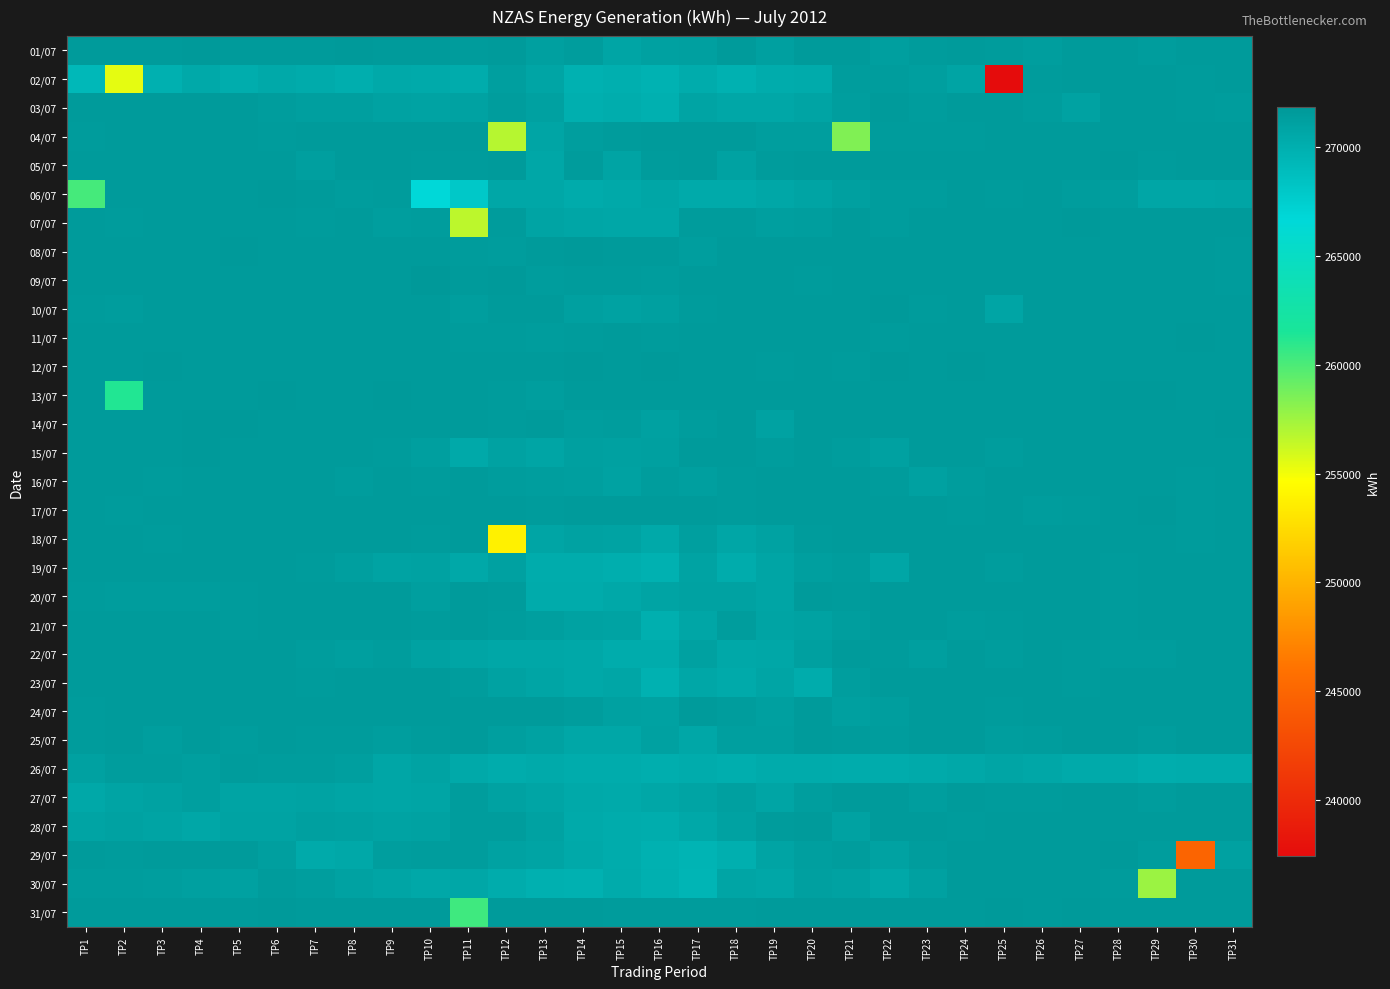

Reading right to left, transcribe all the data shown in this chart.

01/07: TP31=271606	TP30=271604	TP29=271479	TP28=271635	TP27=271654	TP26=271371	TP25=271535	TP24=271609	TP23=271554	TP22=271311	TP21=271607	TP20=271621	TP19=271217	TP18=271619	TP17=271235	TP16=271125	TP15=270805	TP14=271402	TP13=271226	TP12=271588	TP11=271544	TP10=271616	TP9=271598	TP8=271666	TP7=271614	TP6=271608	TP5=271592	TP4=271656	TP3=271608	TP2=271620	TP1=271622
02/07: TP31=271628	TP30=271582	TP29=271616	TP28=271628	TP27=271654	TP26=271566	TP25=237426	TP24=270867	TP23=271316	TP22=271450	TP21=271444	TP20=270347	TP19=270253	TP18=269845	TP17=270245	TP16=269753	TP15=270019	TP14=269831	TP13=270823	TP12=271261	TP11=270283	TP10=270397	TP9=270481	TP8=270103	TP7=270367	TP6=270475	TP5=270129	TP4=270467	TP3=269925	TP2=255409	TP1=269236
03/07: TP31=271504	TP30=271556	TP29=271614	TP28=271608	TP27=271106	TP26=271454	TP25=271608	TP24=271618	TP23=271436	TP22=271628	TP21=271320	TP20=270859	TP19=270603	TP18=270665	TP17=270905	TP16=269951	TP15=270139	TP14=270011	TP13=271149	TP12=271458	TP11=271096	TP10=270961	TP9=271110	TP8=271278	TP7=271288	TP6=271508	TP5=271610	TP4=271608	TP3=271628	TP2=271618	TP1=271604
04/07: TP31=271614	TP30=271624	TP29=271594	TP28=271594	TP27=271614	TP26=271622	TP25=271606	TP24=271542	TP23=271542	TP22=271584	TP21=258471	TP20=271362	TP19=271358	TP18=271640	TP17=271638	TP16=271602	TP15=271564	TP14=271326	TP13=270788	TP12=256808	TP11=271626	TP10=271614	TP9=271602	TP8=271634	TP7=271626	TP6=271586	TP5=271610	TP4=271620	TP3=271636	TP2=271596	TP1=271582
05/07: TP31=271614	TP30=271590	TP29=271584	TP28=271664	TP27=271630	TP26=271594	TP25=271598	TP24=271626	TP23=271632	TP22=271606	TP21=271610	TP20=271628	TP19=271528	TP18=271056	TP17=271600	TP16=271582	TP15=270892	TP14=271582	TP13=270581	TP12=271620	TP11=271562	TP10=271572	TP9=271608	TP8=271634	TP7=271310	TP6=271600	TP5=271624	TP4=271606	TP3=271620	TP2=271598	TP1=271622
06/07: TP31=270802	TP30=270734	TP29=270744	TP28=271360	TP27=271422	TP26=271604	TP25=271584	TP24=271602	TP23=271418	TP22=271500	TP21=271184	TP20=270892	TP19=270645	TP18=270393	TP17=270387	TP16=270728	TP15=270505	TP14=270357	TP13=270689	TP12=270712	TP11=267972	TP10=266611	TP9=271562	TP8=271514	TP7=271604	TP6=271666	TP5=271610	TP4=271628	TP3=271598	TP2=271590	TP1=260216
07/07: TP31=271600	TP30=271602	TP29=271640	TP28=271596	TP27=271676	TP26=271618	TP25=271642	TP24=271630	TP23=271616	TP22=271478	TP21=271642	TP20=271378	TP19=271298	TP18=271572	TP17=271572	TP16=270613	TP15=270640	TP14=270726	TP13=270908	TP12=271560	TP11=256626	TP10=271388	TP9=271380	TP8=271606	TP7=271584	TP6=271602	TP5=271606	TP4=271626	TP3=271606	TP2=271586	TP1=271592
08/07: TP31=271580	TP30=271616	TP29=271596	TP28=271624	TP27=271626	TP26=271626	TP25=271616	TP24=271602	TP23=271628	TP22=271614	TP21=271594	TP20=271610	TP19=271636	TP18=271608	TP17=271348	TP16=271592	TP15=271604	TP14=271680	TP13=271618	TP12=271448	TP11=271572	TP10=271604	TP9=271610	TP8=271624	TP7=271608	TP6=271636	TP5=271656	TP4=271634	TP3=271606	TP2=271610	TP1=271624
09/07: TP31=271556	TP30=271616	TP29=271596	TP28=271630	TP27=271638	TP26=271594	TP25=271630	TP24=271634	TP23=271618	TP22=271616	TP21=271622	TP20=271568	TP19=271602	TP18=271604	TP17=271596	TP16=271388	TP15=271558	TP14=271586	TP13=271386	TP12=271656	TP11=271606	TP10=271856	TP9=271616	TP8=271640	TP7=271612	TP6=271654	TP5=271632	TP4=271632	TP3=271626	TP2=271626	TP1=271614
10/07: TP31=271620	TP30=271630	TP29=271622	TP28=271602	TP27=271636	TP26=271634	TP25=270818	TP24=271612	TP23=271584	TP22=271686	TP21=271606	TP20=271614	TP19=271612	TP18=271612	TP17=271560	TP16=271236	TP15=271030	TP14=271210	TP13=271616	TP12=271628	TP11=271358	TP10=271630	TP9=271590	TP8=271638	TP7=271612	TP6=271618	TP5=271608	TP4=271624	TP3=271608	TP2=271458	TP1=271552
11/07: TP31=271634	TP30=271657	TP29=271622	TP28=271644	TP27=271612	TP26=271624	TP25=271614	TP24=271622	TP23=271620	TP22=271568	TP21=271614	TP20=271608	TP19=271616	TP18=271592	TP17=271620	TP16=271582	TP15=271624	TP14=271554	TP13=271458	TP12=271566	TP11=271582	TP10=271624	TP9=271604	TP8=271608	TP7=271620	TP6=271602	TP5=271644	TP4=271630	TP3=271618	TP2=271606	TP1=271622
12/07: TP31=271638	TP30=271643	TP29=271640	TP28=271598	TP27=271646	TP26=271610	TP25=271624	TP24=271668	TP23=271620	TP22=271676	TP21=271561	TP20=271616	TP19=271584	TP18=271591	TP17=271602	TP16=271658	TP15=271654	TP14=271662	TP13=271644	TP12=271605	TP11=271632	TP10=271604	TP9=271628	TP8=271636	TP7=271640	TP6=271652	TP5=271620	TP4=271640	TP3=271716	TP2=271606	TP1=271630
13/07: TP31=271635	TP30=271627	TP29=271669	TP28=271691	TP27=271611	TP26=271595	TP25=271609	TP24=271623	TP23=271637	TP22=271633	TP21=271610	TP20=271609	TP19=271639	TP18=271613	TP17=271607	TP16=271610	TP15=271602	TP14=271630	TP13=271364	TP12=271575	TP11=271633	TP10=271594	TP9=271664	TP8=271624	TP7=271638	TP6=271660	TP5=271644	TP4=271628	TP3=271642	TP2=261256	TP1=271612
14/07: TP31=271658	TP30=271612	TP29=271626	TP28=271618	TP27=271610	TP26=271598	TP25=271642	TP24=271612	TP23=271640	TP22=271616	TP21=271604	TP20=271654	TP19=271102	TP18=271612	TP17=271462	TP16=271132	TP15=271400	TP14=271320	TP13=271588	TP12=271564	TP11=271618	TP10=271631	TP9=271626	TP8=271618	TP7=271608	TP6=271632	TP5=271680	TP4=271656	TP3=271630	TP2=271628	TP1=271616
15/07: TP31=271602	TP30=271620	TP29=271612	TP28=271638	TP27=271608	TP26=271640	TP25=271506	TP24=271600	TP23=271620	TP22=271136	TP21=271494	TP20=271622	TP19=271464	TP18=271632	TP17=271610	TP16=271238	TP15=271156	TP14=271232	TP13=270836	TP12=271080	TP11=270461	TP10=271286	TP9=271530	TP8=271604	TP7=271592	TP6=271640	TP5=271604	TP4=271662	TP3=271610	TP2=271652	TP1=271612
16/07: TP31=271602	TP30=271580	TP29=271620	TP28=271610	TP27=271628	TP26=271634	TP25=271626	TP24=271484	TP23=271164	TP22=271582	TP21=271602	TP20=271634	TP19=271598	TP18=271566	TP17=271308	TP16=271394	TP15=271042	TP14=271280	TP13=271334	TP12=271484	TP11=271612	TP10=271530	TP9=271602	TP8=271468	TP7=271616	TP6=271650	TP5=271606	TP4=271602	TP3=271560	TP2=271608	TP1=271634
17/07: TP31=271630	TP30=271584	TP29=271664	TP28=271612	TP27=271570	TP26=271478	TP25=271620	TP24=271582	TP23=271624	TP22=271634	TP21=271598	TP20=271630	TP19=271590	TP18=271586	TP17=271634	TP16=271594	TP15=271610	TP14=271594	TP13=271526	TP12=271620	TP11=271608	TP10=271644	TP9=271616	TP8=271648	TP7=271616	TP6=271612	TP5=271624	TP4=271626	TP3=271606	TP2=271576	TP1=271640
18/07: TP31=271614	TP30=271584	TP29=271608	TP28=271624	TP27=271608	TP26=271620	TP25=271588	TP24=271648	TP23=271606	TP22=271622	TP21=271622	TP20=271576	TP19=271072	TP18=270735	TP17=271308	TP16=270475	TP15=270962	TP14=271058	TP13=270844	TP12=253820	TP11=271622	TP10=271580	TP9=271592	TP8=271612	TP7=271606	TP6=271600	TP5=271614	TP4=271614	TP3=271568	TP2=271612	TP1=271592
19/07: TP31=271614	TP30=271650	TP29=271600	TP28=271584	TP27=271638	TP26=271626	TP25=271490	TP24=271612	TP23=271628	TP22=270728	TP21=271428	TP20=271278	TP19=270827	TP18=270281	TP17=270963	TP16=269865	TP15=270045	TP14=270249	TP13=270305	TP12=271136	TP11=270519	TP10=270982	TP9=270960	TP8=271270	TP7=271562	TP6=271596	TP5=271592	TP4=271626	TP3=271616	TP2=271598	TP1=271628
20/07: TP31=271614	TP30=271626	TP29=271608	TP28=271576	TP27=271628	TP26=271616	TP25=271612	TP24=271620	TP23=271622	TP22=271612	TP21=271530	TP20=271620	TP19=270847	TP18=271059	TP17=271061	TP16=270869	TP15=270559	TP14=270357	TP13=270345	TP12=271532	TP11=271616	TP10=271294	TP9=271598	TP8=271604	TP7=271616	TP6=271590	TP5=271552	TP4=271476	TP3=271458	TP2=271480	TP1=271534
21/07: TP31=271624	TP30=271628	TP29=271648	TP28=271584	TP27=271616	TP26=271602	TP25=271550	TP24=271488	TP23=271604	TP22=271602	TP21=271384	TP20=270988	TP19=270893	TP18=271492	TP17=270765	TP16=269991	TP15=270936	TP14=271010	TP13=271302	TP12=271432	TP11=271628	TP10=271540	TP9=271596	TP8=271630	TP7=271590	TP6=271644	TP5=271572	TP4=271628	TP3=271642	TP2=271604	TP1=271616
22/07: TP31=271630	TP30=271650	TP29=271470	TP28=271488	TP27=271574	TP26=271600	TP25=271514	TP24=271614	TP23=271304	TP22=271548	TP21=271620	TP20=271202	TP19=270629	TP18=270561	TP17=271170	TP16=270225	TP15=270277	TP14=270521	TP13=270659	TP12=270591	TP11=270844	TP10=271098	TP9=271454	TP8=271310	TP7=271508	TP6=271628	TP5=271598	TP4=271616	TP3=271602	TP2=271626	TP1=271602
23/07: TP31=271654	TP30=271606	TP29=271598	TP28=271630	TP27=271570	TP26=271630	TP25=271630	TP24=271614	TP23=271628	TP22=271614	TP21=271370	TP20=270219	TP19=270847	TP18=270439	TP17=270637	TP16=269861	TP15=270765	TP14=270563	TP13=270838	TP12=271020	TP11=271512	TP10=271608	TP9=271624	TP8=271636	TP7=271582	TP6=271642	TP5=271632	TP4=271600	TP3=271602	TP2=271630	TP1=271644
24/07: TP31=271634	TP30=271640	TP29=271616	TP28=271616	TP27=271612	TP26=271646	TP25=271544	TP24=271622	TP23=271612	TP22=271378	TP21=271200	TP20=271620	TP19=271222	TP18=271452	TP17=271606	TP16=271078	TP15=271154	TP14=271440	TP13=271602	TP12=271592	TP11=271604	TP10=271638	TP9=271608	TP8=271628	TP7=271614	TP6=271634	TP5=271610	TP4=271646	TP3=271624	TP2=271600	TP1=271574
25/07: TP31=271610	TP30=271594	TP29=271500	TP28=271640	TP27=271638	TP26=271508	TP25=271326	TP24=271624	TP23=271606	TP22=271516	TP21=271566	TP20=271608	TP19=271264	TP18=271286	TP17=270645	TP16=271118	TP15=270607	TP14=270653	TP13=271084	TP12=271274	TP11=271614	TP10=271536	TP9=271366	TP8=271542	TP7=271556	TP6=271604	TP5=271508	TP4=271610	TP3=271330	TP2=271634	TP1=271552
26/07: TP31=270253	TP30=270263	TP29=270165	TP28=270383	TP27=270427	TP26=270587	TP25=270825	TP24=270545	TP23=270433	TP22=270285	TP21=270203	TP20=270317	TP19=270375	TP18=270071	TP17=270269	TP16=270085	TP15=270219	TP14=270299	TP13=270435	TP12=270263	TP11=270465	TP10=270937	TP9=270721	TP8=271260	TP7=271424	TP6=271404	TP5=271532	TP4=271286	TP3=271476	TP2=271390	TP1=271154
27/07: TP31=271638	TP30=271620	TP29=271448	TP28=271646	TP27=271604	TP26=271562	TP25=271584	TP24=271644	TP23=271372	TP22=271588	TP21=271632	TP20=271334	TP19=270789	TP18=271191	TP17=270909	TP16=270585	TP15=270435	TP14=270501	TP13=270785	TP12=271057	TP11=271454	TP10=270841	TP9=270773	TP8=270837	TP7=270921	TP6=270901	TP5=270909	TP4=271278	TP3=271032	TP2=270910	TP1=270567
28/07: TP31=271614	TP30=271650	TP29=271646	TP28=271606	TP27=271606	TP26=271606	TP25=271626	TP24=271566	TP23=271630	TP22=271608	TP21=270996	TP20=271608	TP19=271526	TP18=271023	TP17=270523	TP16=270153	TP15=270303	TP14=270437	TP13=271043	TP12=271496	TP11=271456	TP10=271084	TP9=270958	TP8=271172	TP7=271204	TP6=270916	TP5=270968	TP4=270670	TP3=270880	TP2=270998	TP1=270854
29/07: TP31=271138	TP30=244864	TP29=271430	TP28=271666	TP27=271632	TP26=271614	TP25=271620	TP24=271622	TP23=271430	TP22=271034	TP21=271506	TP20=271259	TP19=270875	TP18=270009	TP17=269621	TP16=269885	TP15=270307	TP14=270449	TP13=270903	TP12=271084	TP11=271456	TP10=271470	TP9=271348	TP8=270553	TP7=270429	TP6=271308	TP5=271624	TP4=271630	TP3=271604	TP2=271556	TP1=271632
30/07: TP31=271617	TP30=271627	TP29=257620	TP28=271587	TP27=271626	TP26=271630	TP25=271596	TP24=271594	TP23=271146	TP22=270547	TP21=271077	TP20=271209	TP19=270601	TP18=270807	TP17=269528	TP16=269917	TP15=270323	TP14=269861	TP13=269925	TP12=270247	TP11=270643	TP10=270553	TP9=270831	TP8=270998	TP7=271342	TP6=271586	TP5=271120	TP4=271226	TP3=271330	TP2=271394	TP1=271466
31/07: TP31=271618	TP30=271601	TP29=271627	TP28=271617	TP27=271666	TP26=271627	TP25=271661	TP24=271615	TP23=271650	TP22=271617	TP21=271619	TP20=271638	TP19=271625	TP18=271579	TP17=271583	TP16=271552	TP15=271544	TP14=271634	TP13=271602	TP12=271606	TP11=260366	TP10=271613	TP9=271635	TP8=271642	TP7=271638	TP6=271658	TP5=271620	TP4=271640	TP3=271632	TP2=271632	TP1=271640